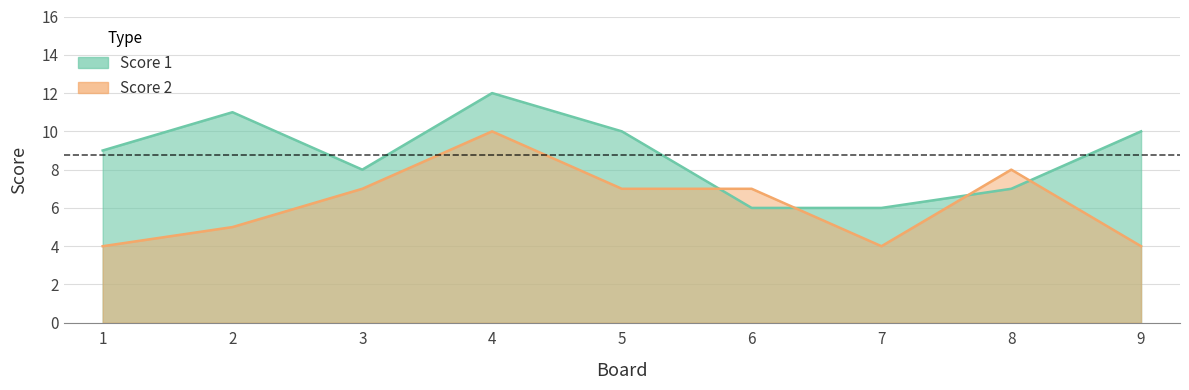

What is the difference between the maximum and minimum values in the Score 2 series?

6